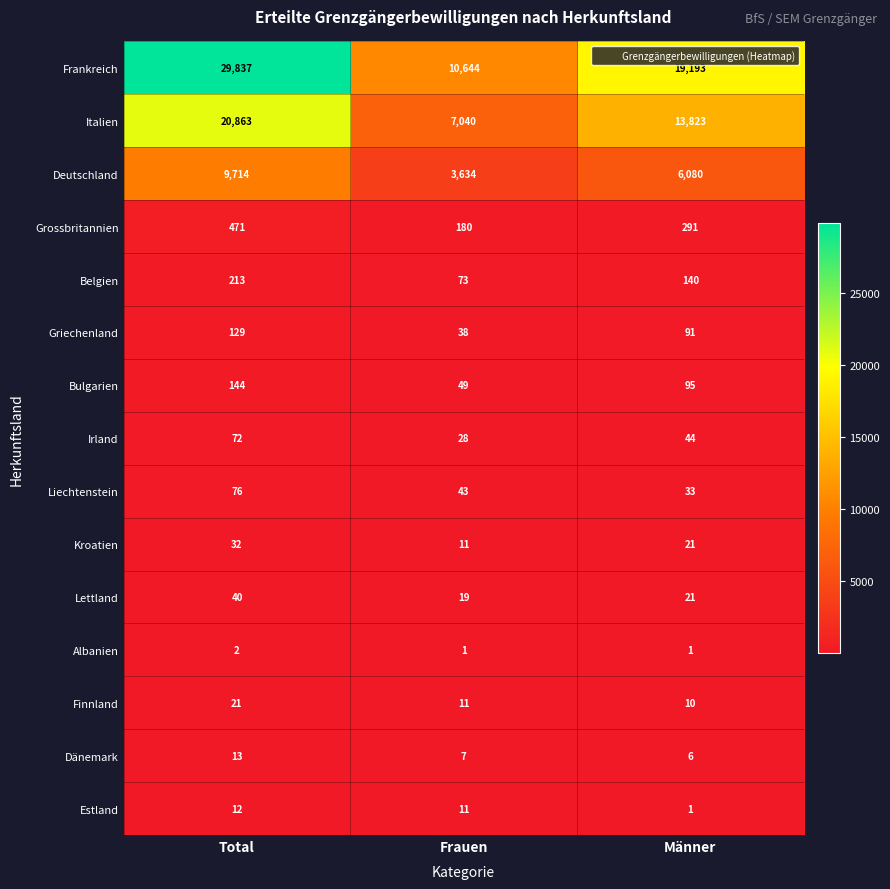

What is the maximum value shown in the chart?

29837